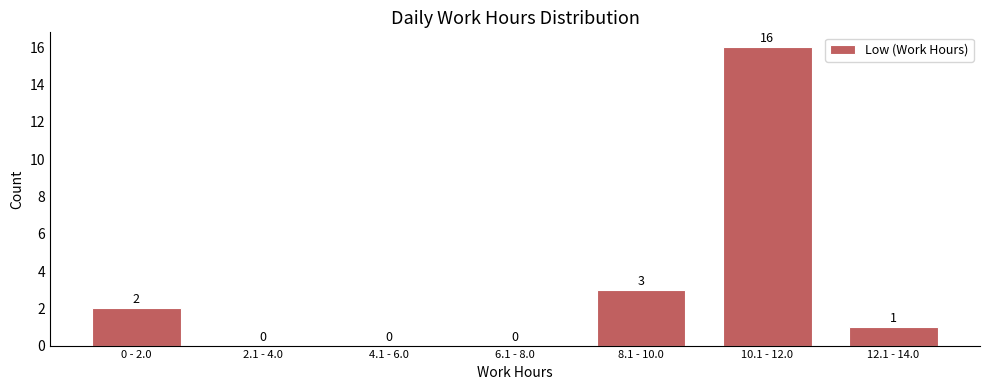

Reading left to right, list all the values displayed in this chart.

0 - 2.0=2	2.1 - 4.0=0	4.1 - 6.0=0	6.1 - 8.0=0	8.1 - 10.0=3	10.1 - 12.0=16	12.1 - 14.0=1